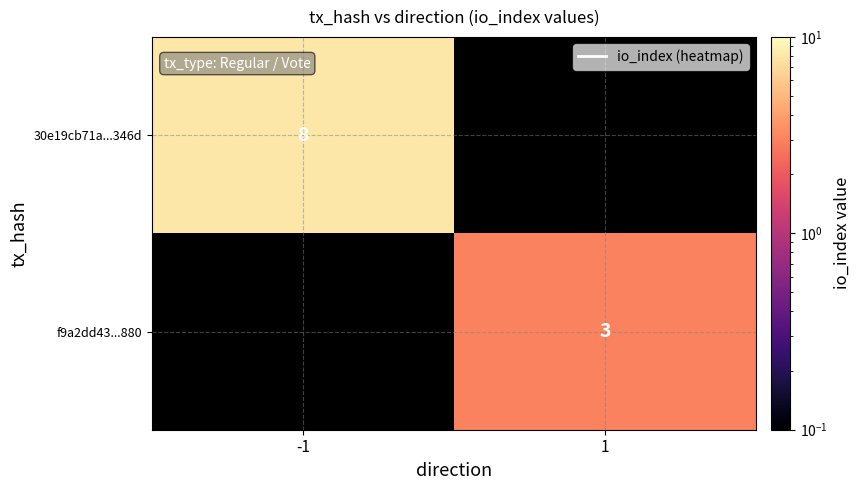

The f9a2dd43...880 series shows 3 at 1. True or false?

True